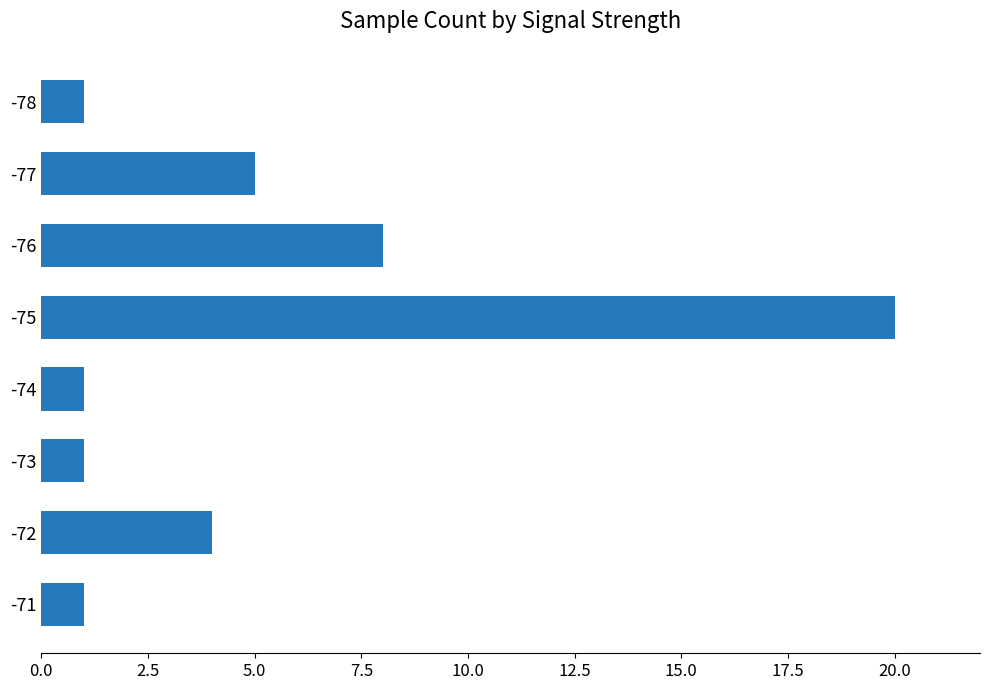

What is the value of the 3rd bar from the top?

8